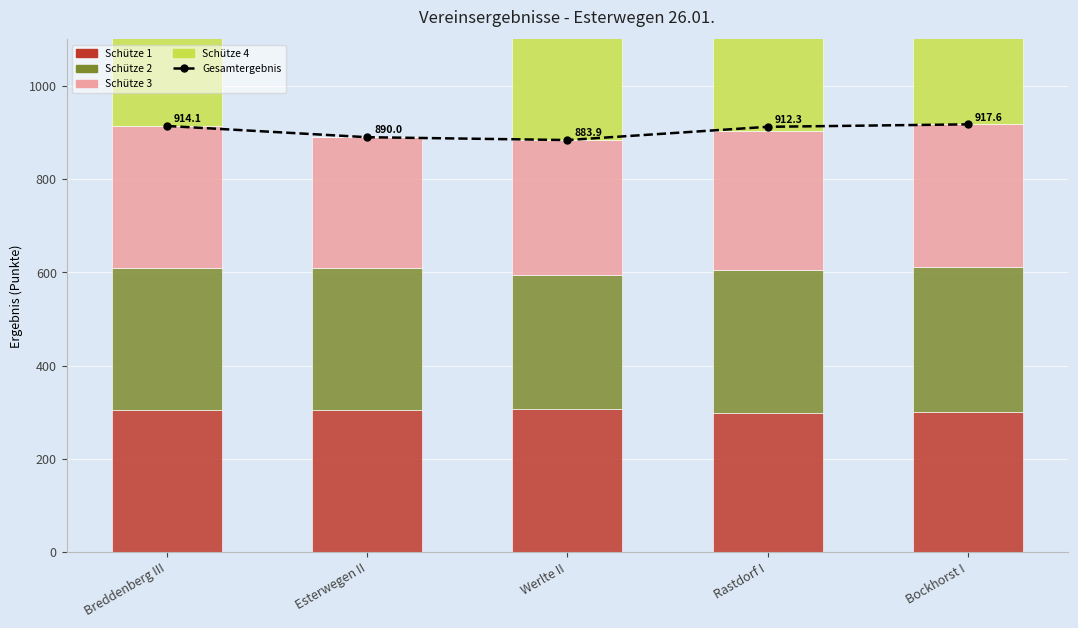

At which category is the sum across all series the highest?

Bockhorst I